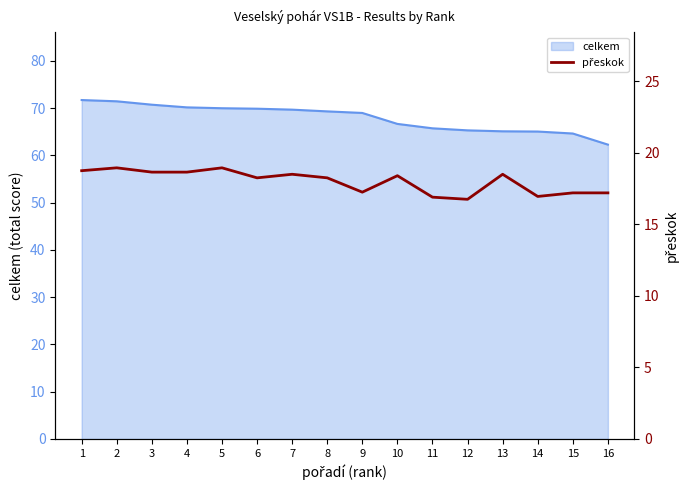

True or false: celkem has a value of 69.7 at 7.

True